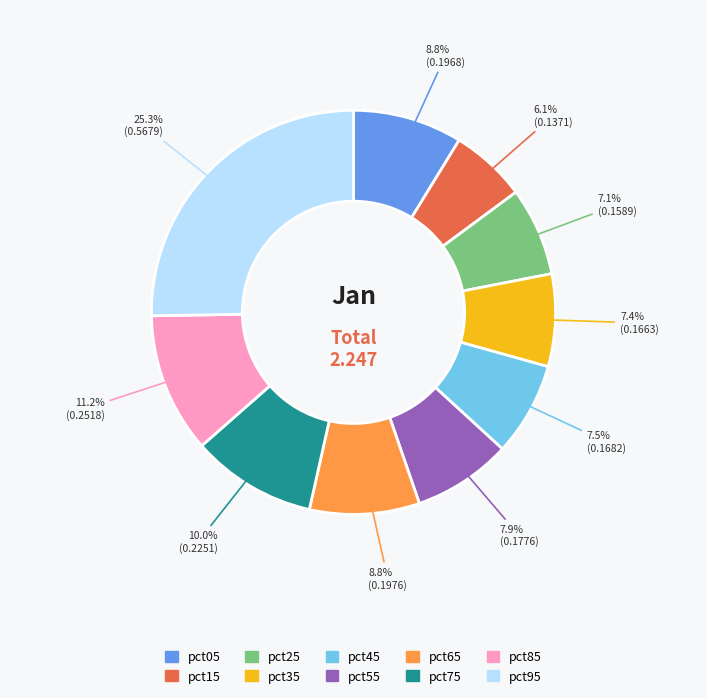

Is the sum of pct45 and pct85 greater than half?

No